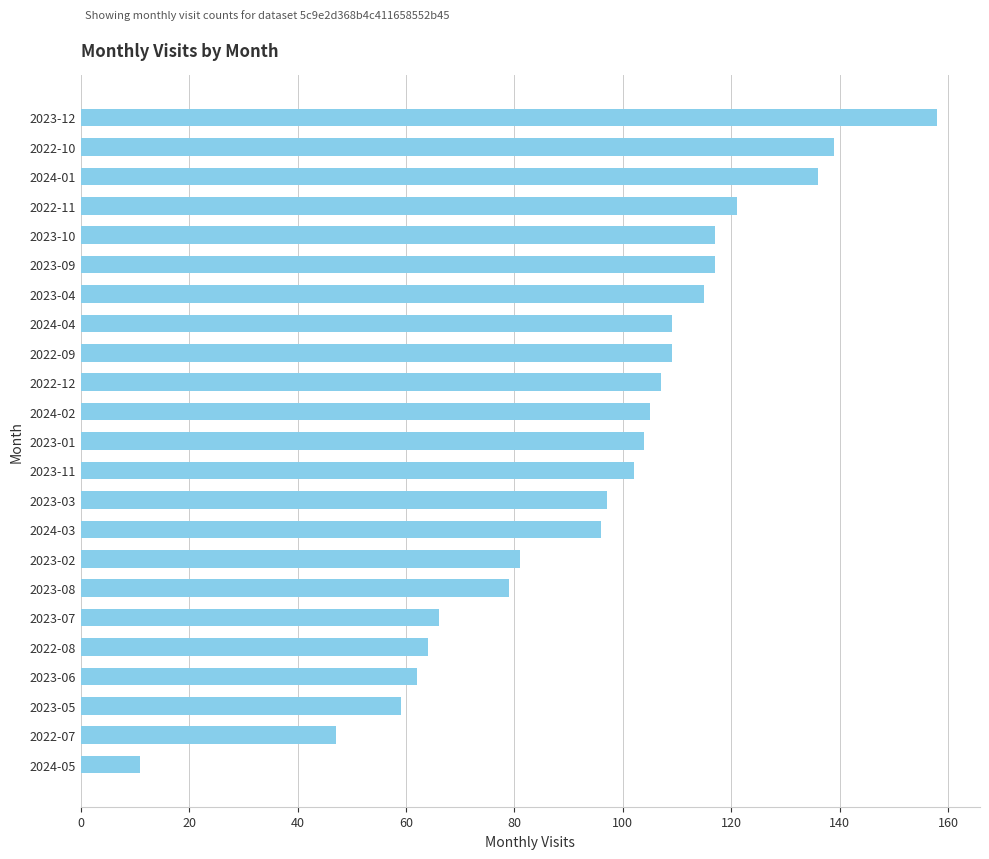

What is the sum of all values?

2201